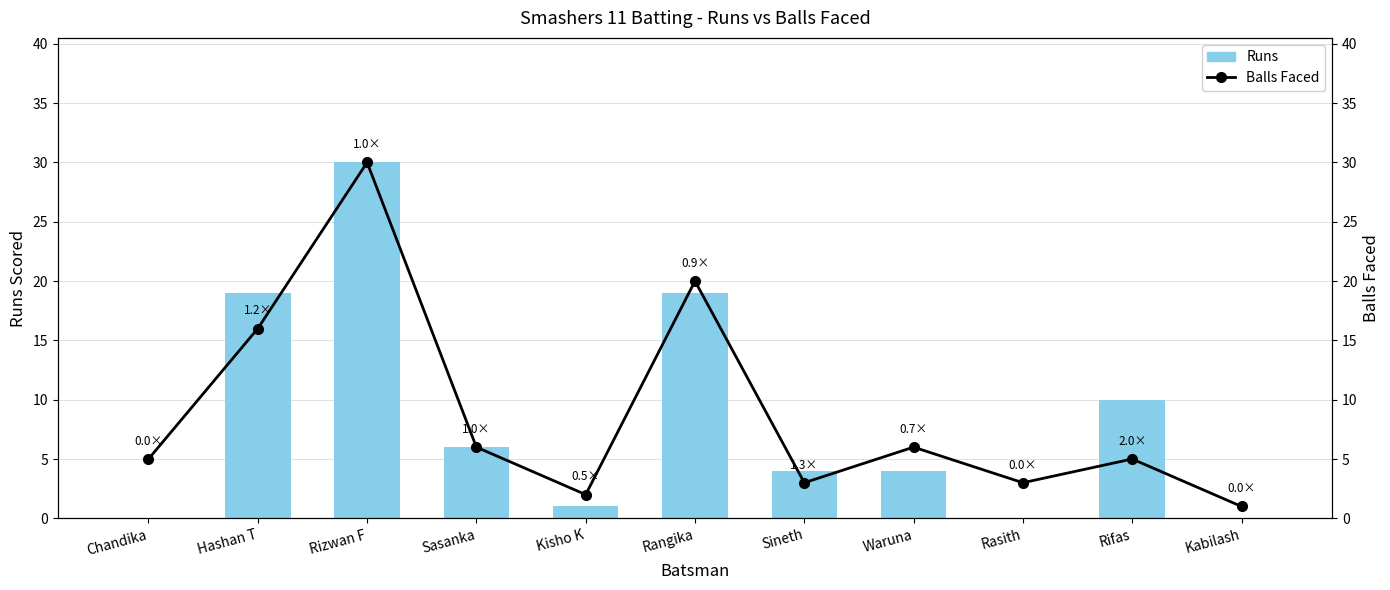

List the series in order of their overall mean, lowest first.

Runs, Balls Faced